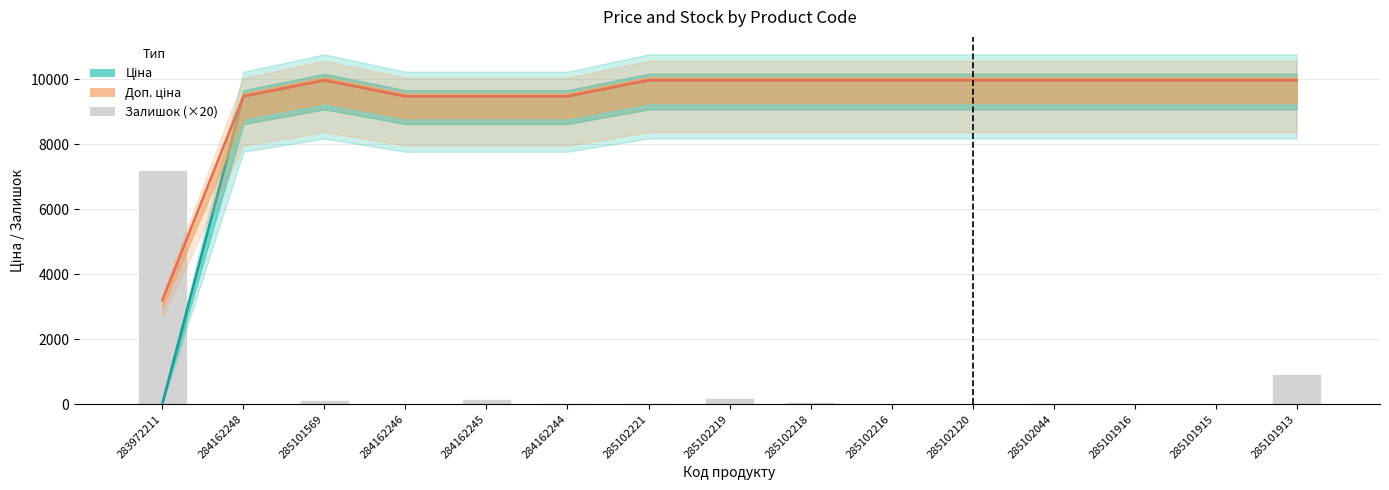

Which category has the lowest value across all series?

284162248